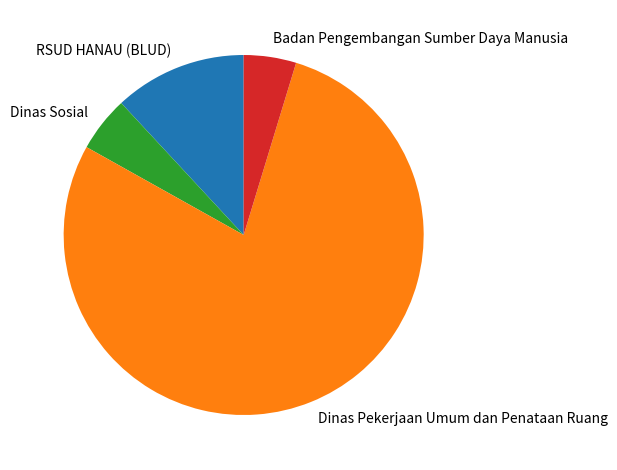

Approximately how many times larger is the value at Dinas Pekerjaan Umum dan Penataan Ruang compared to Badan Pengembangan Sumber Daya Manusia?

16.7